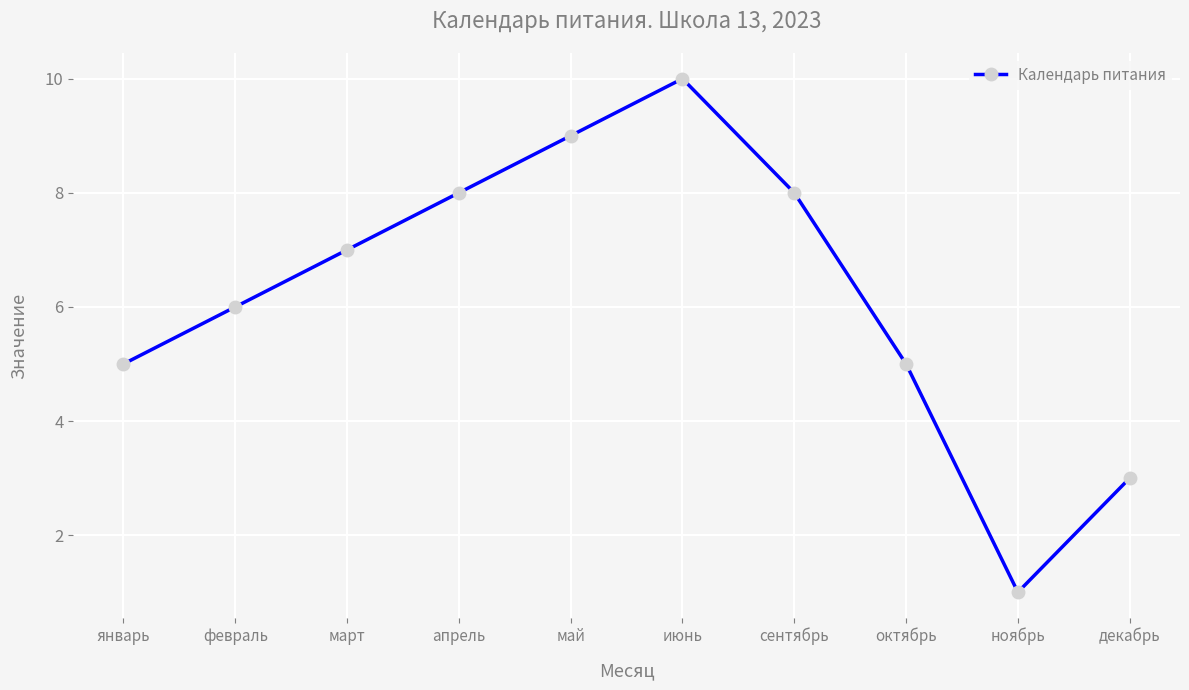

What is the change in value from февраль to ноябрь?

-5